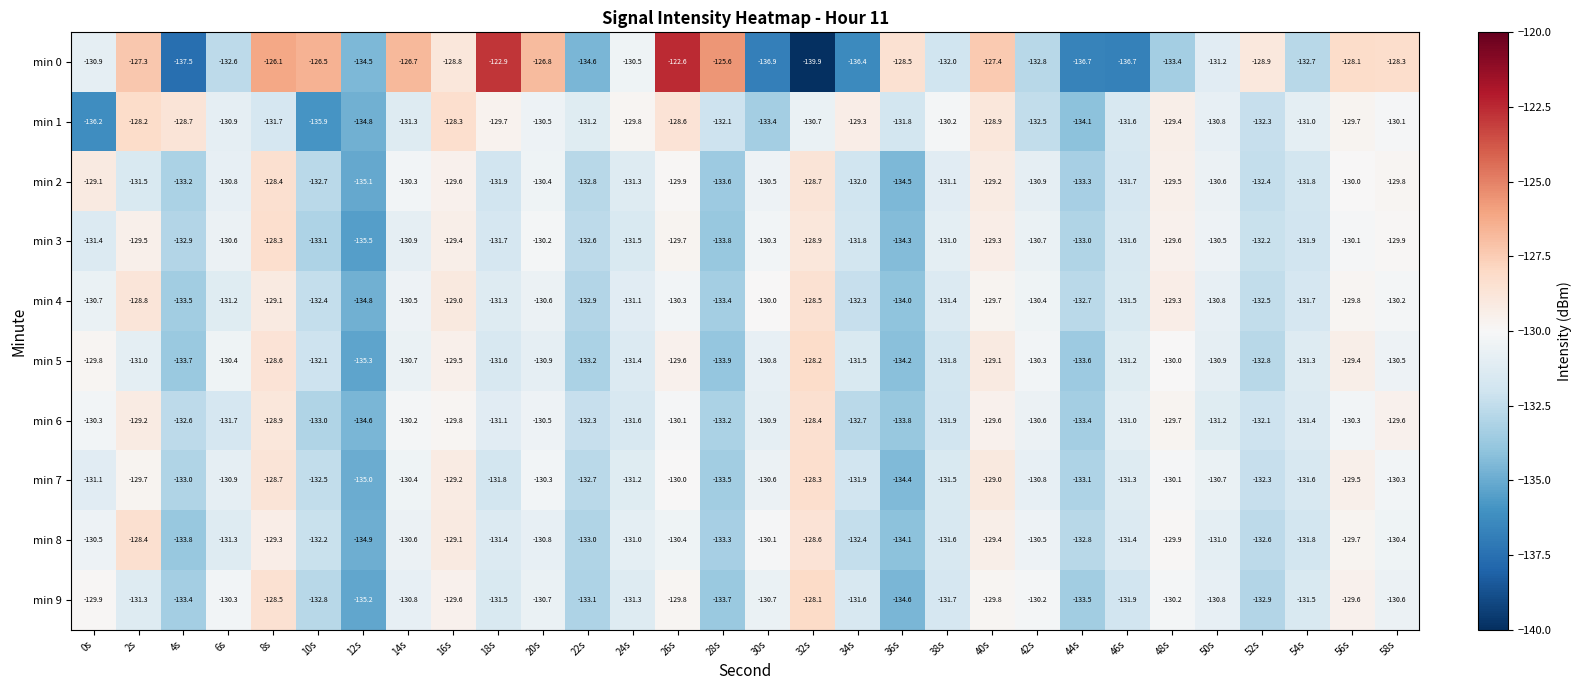

What is the greatest value displayed?

-122.6